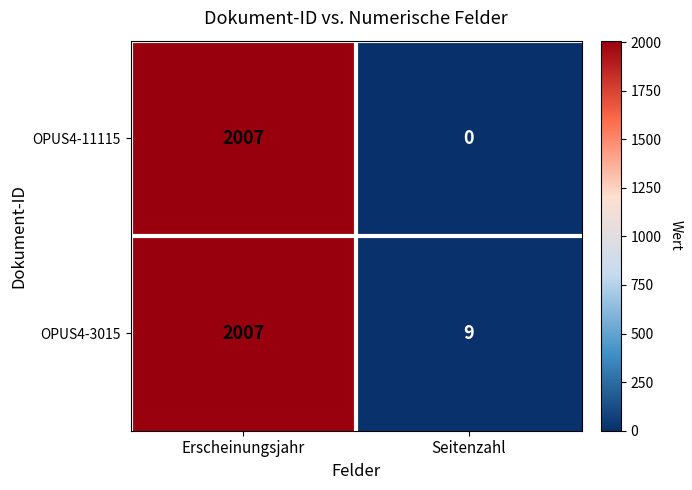

True or false: OPUS4-11115 has a value of 2758 at Erscheinungsjahr.

False